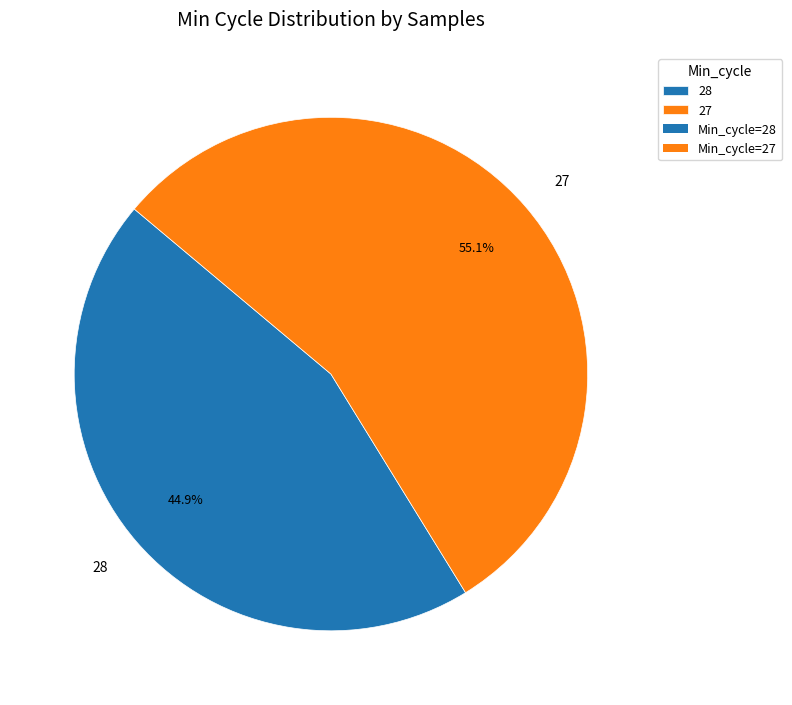

Rank the categories by value from highest to lowest.

27, 28